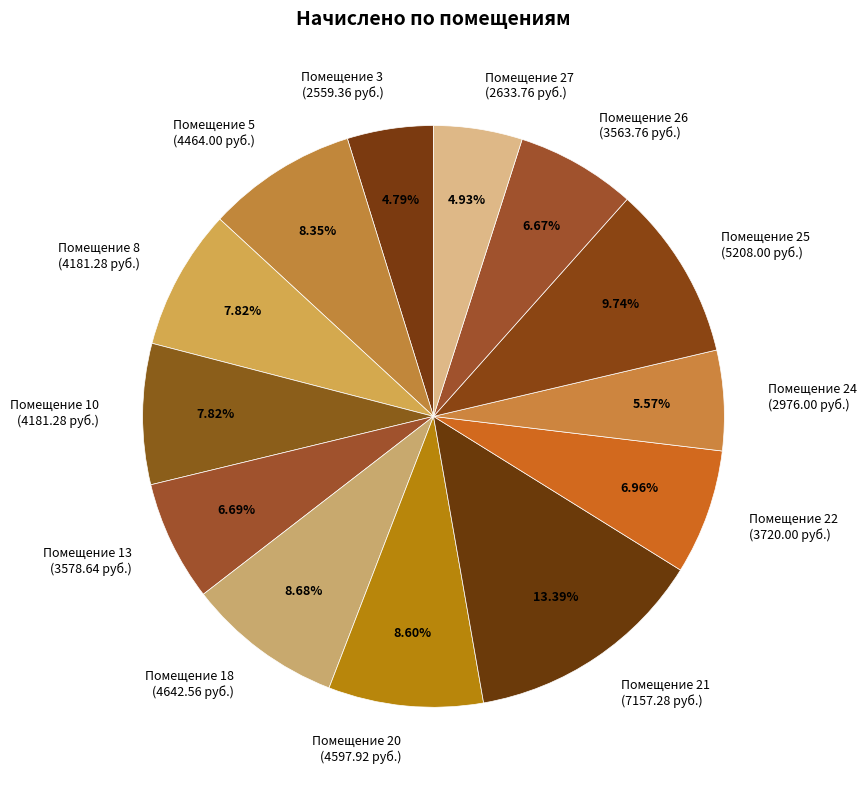

How many segments does this pie chart have?

13